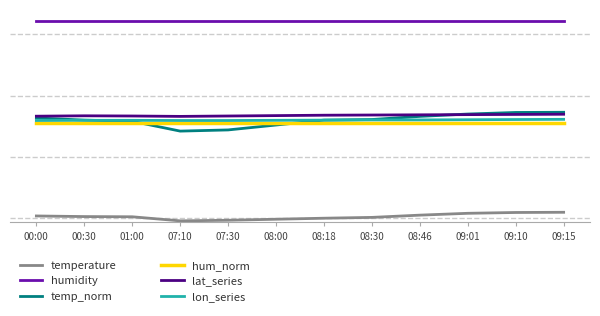

Between 08:46 and 07:10, which is larger?

08:46